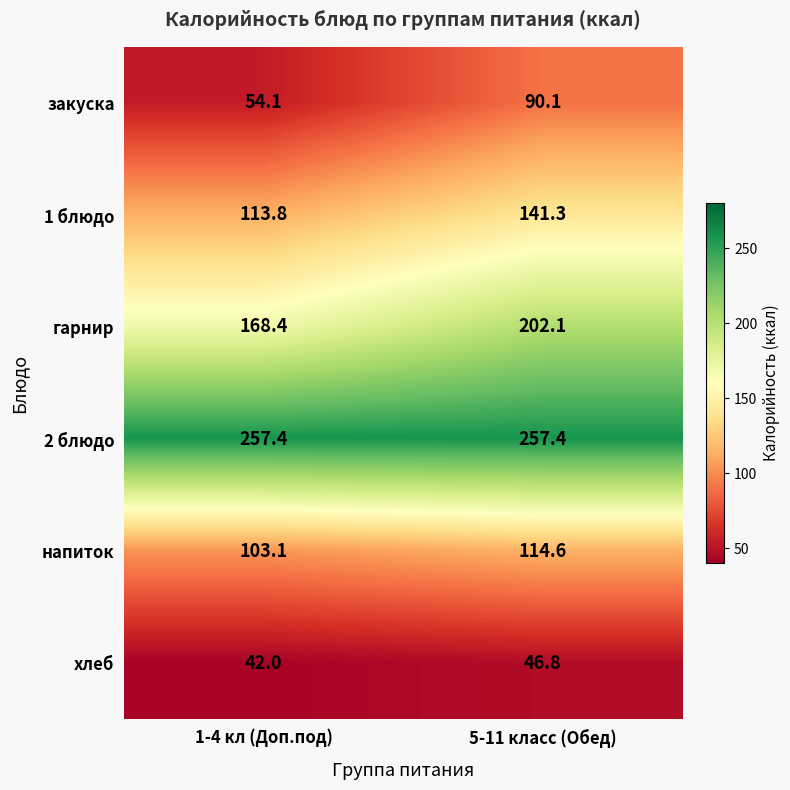

Is it true that 2 блюдо equals 146.0 at 1-4 кл (Доп.под)?

False